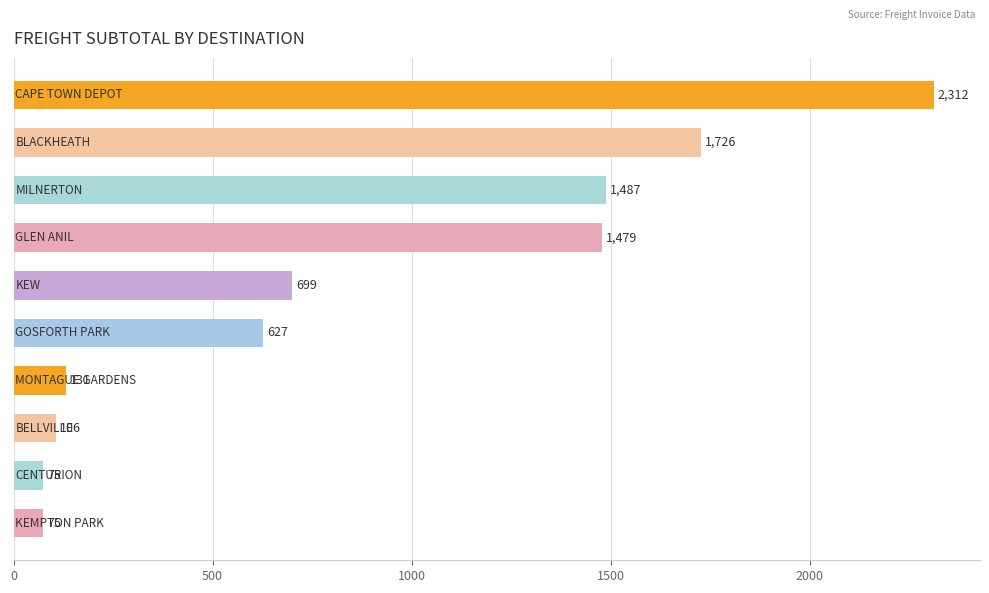

What is the value of the 5th bar from the top?

699.0